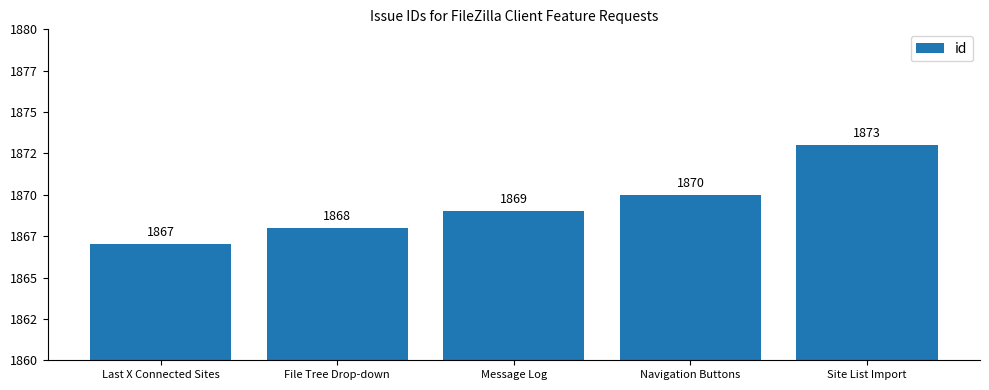

What is the ratio of the value at Last X Connected Sites to the value at Site List Import?

1.0